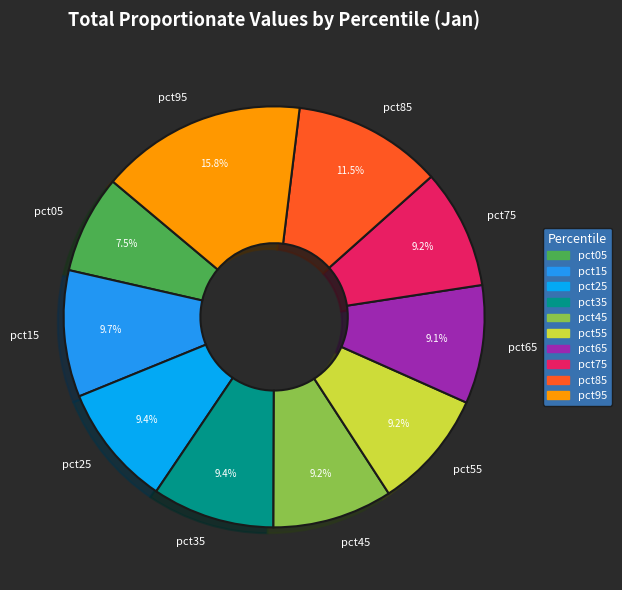

How many segments does this pie chart have?

10